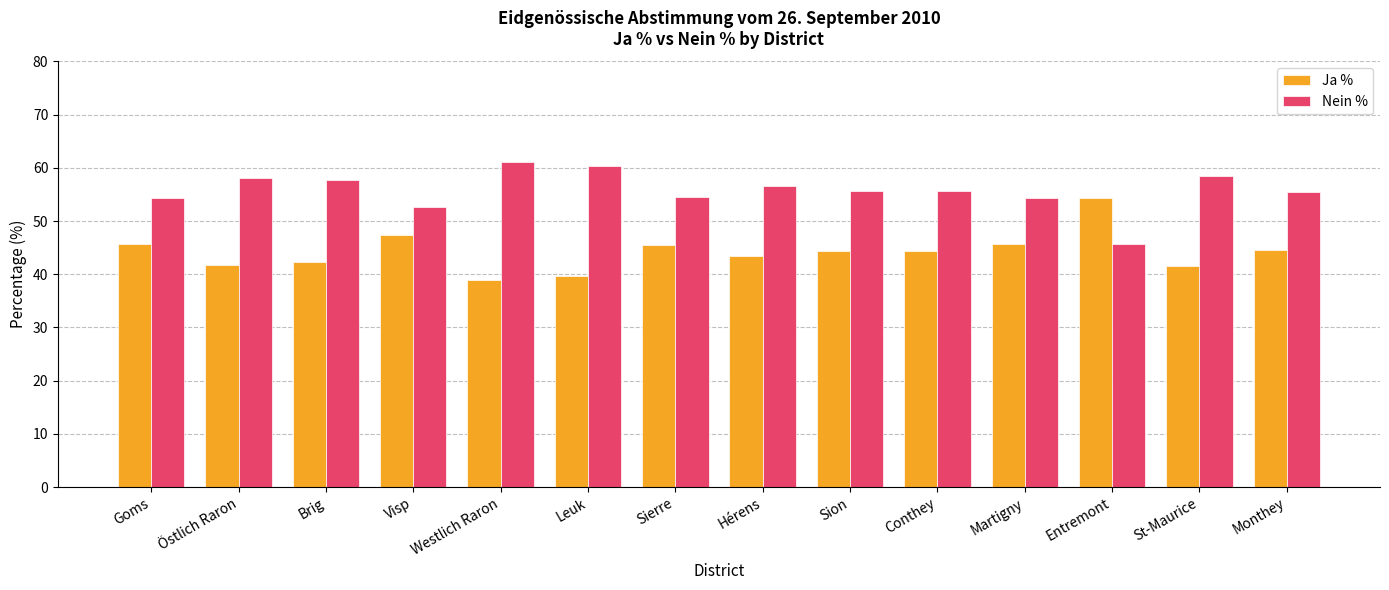

What is the sum of all Ja % values?

619.9